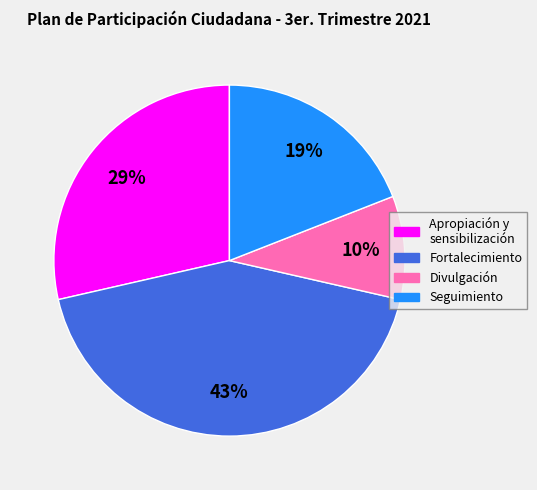

Between Fortalecimiento and Seguimiento, which is larger?

Fortalecimiento